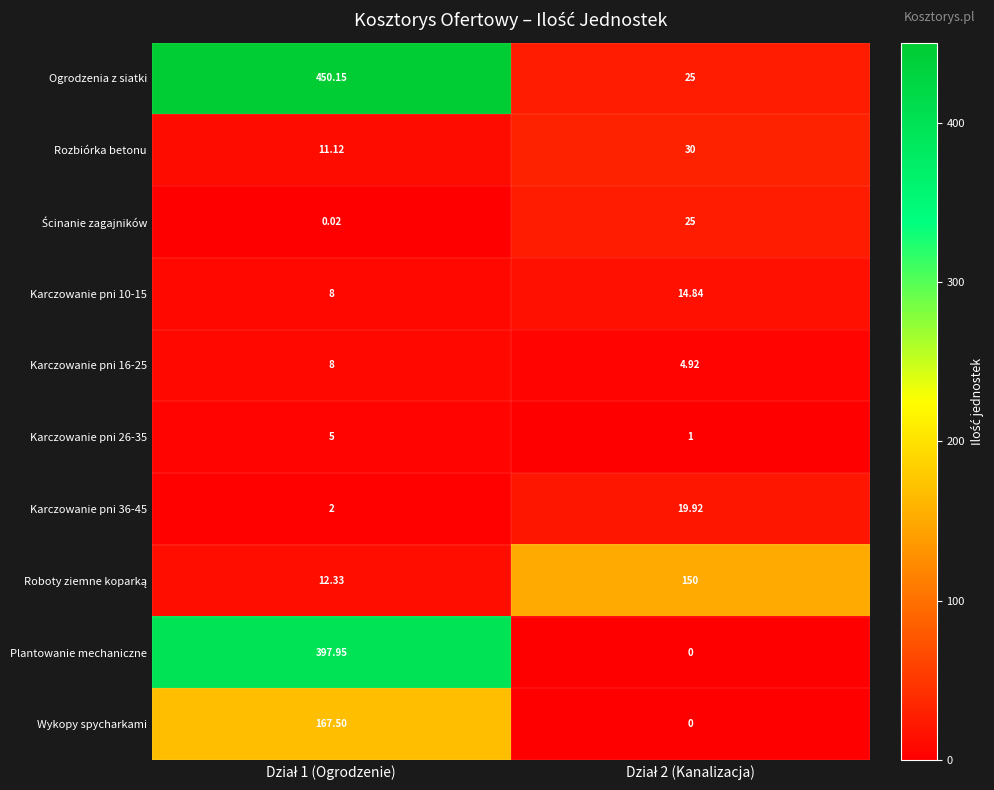

Which series has the widest spread of values?

Ogrodzenia z siatki